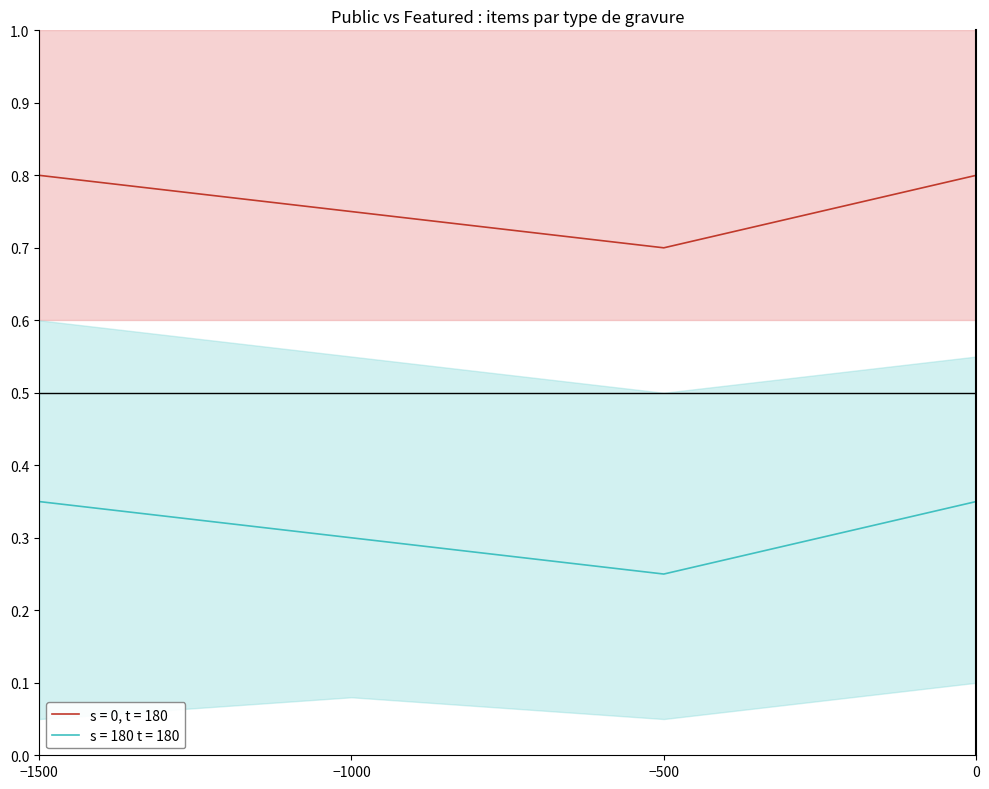

True or false: s = 0, t = 180 has a value of 1.1 at −1000.

False